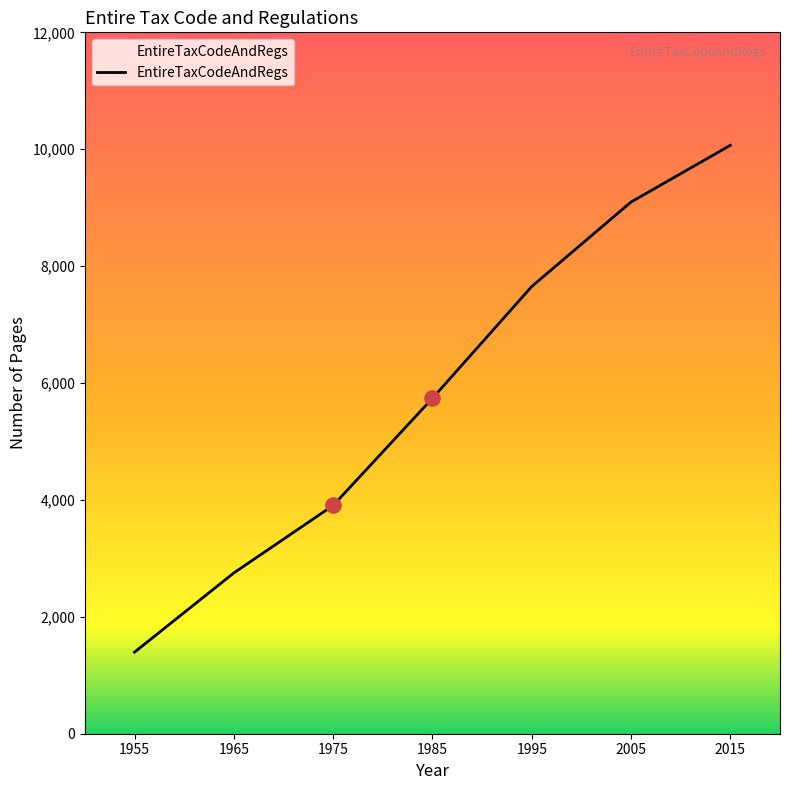

Between 1975 and 1985, which is larger?

1985